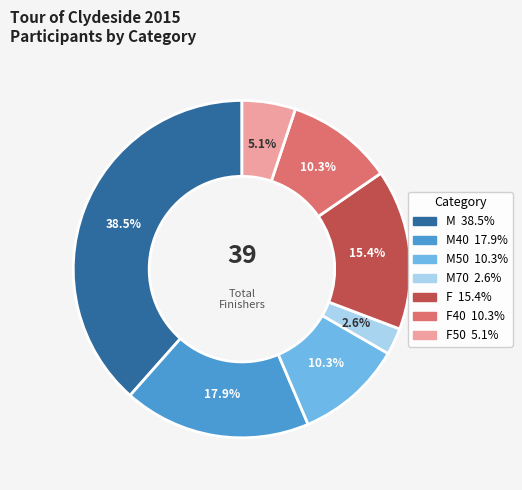

Is there any slice that represents more than half of the pie?

No